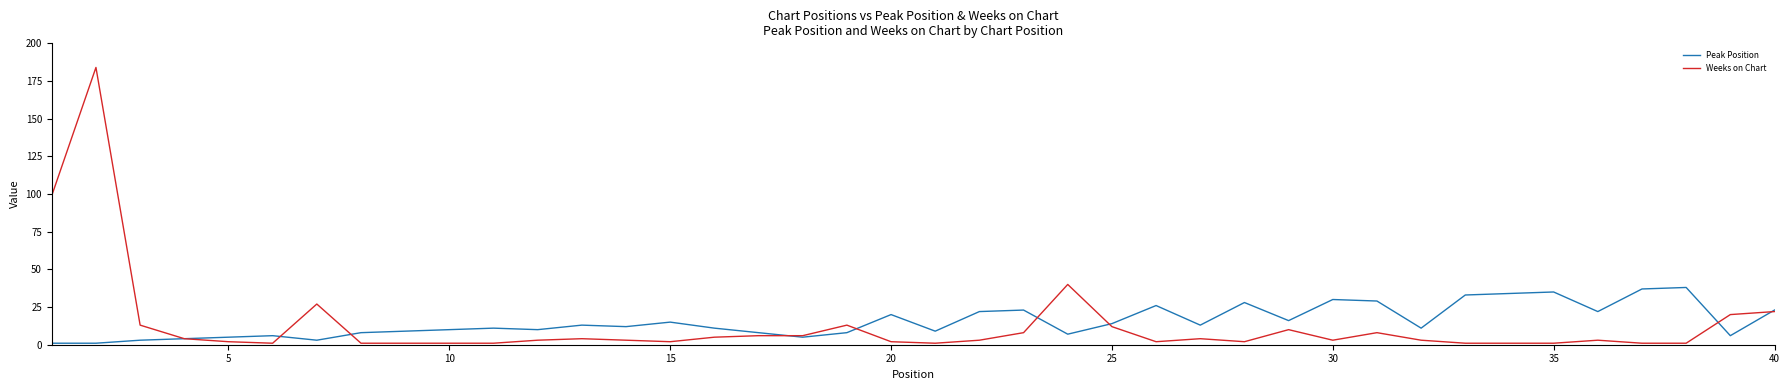

How many lines are shown in the chart?

2